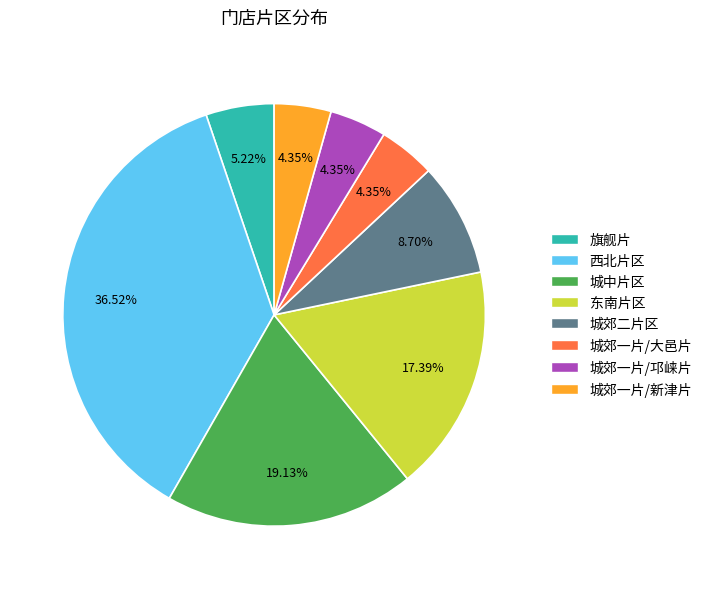

How many slices are in this pie chart?

8